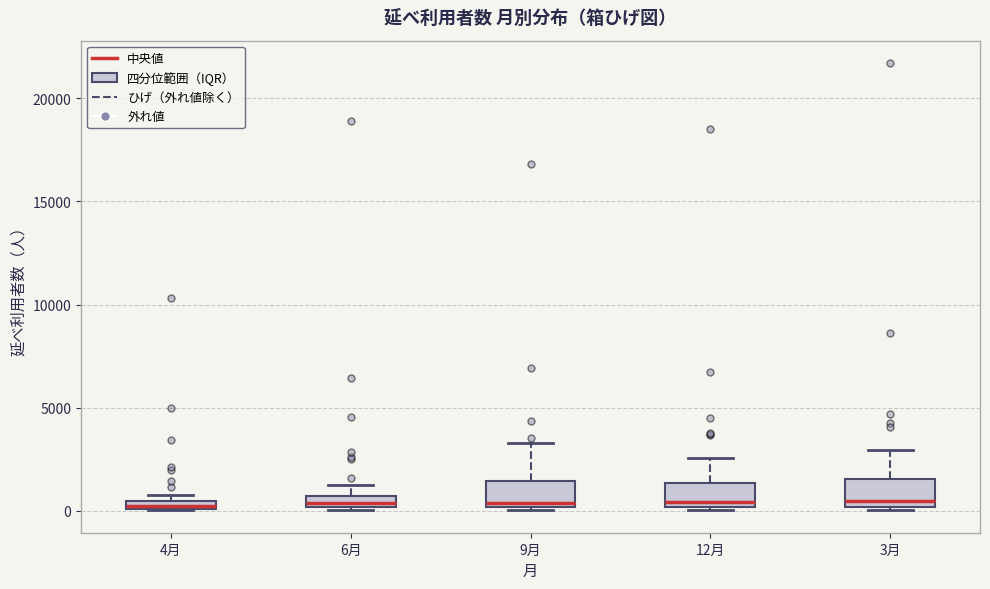

Where is the lower edge of the box for 6月 on the y-axis? The values are not printed on the chart, so give them approximately, as read against the axis.

0